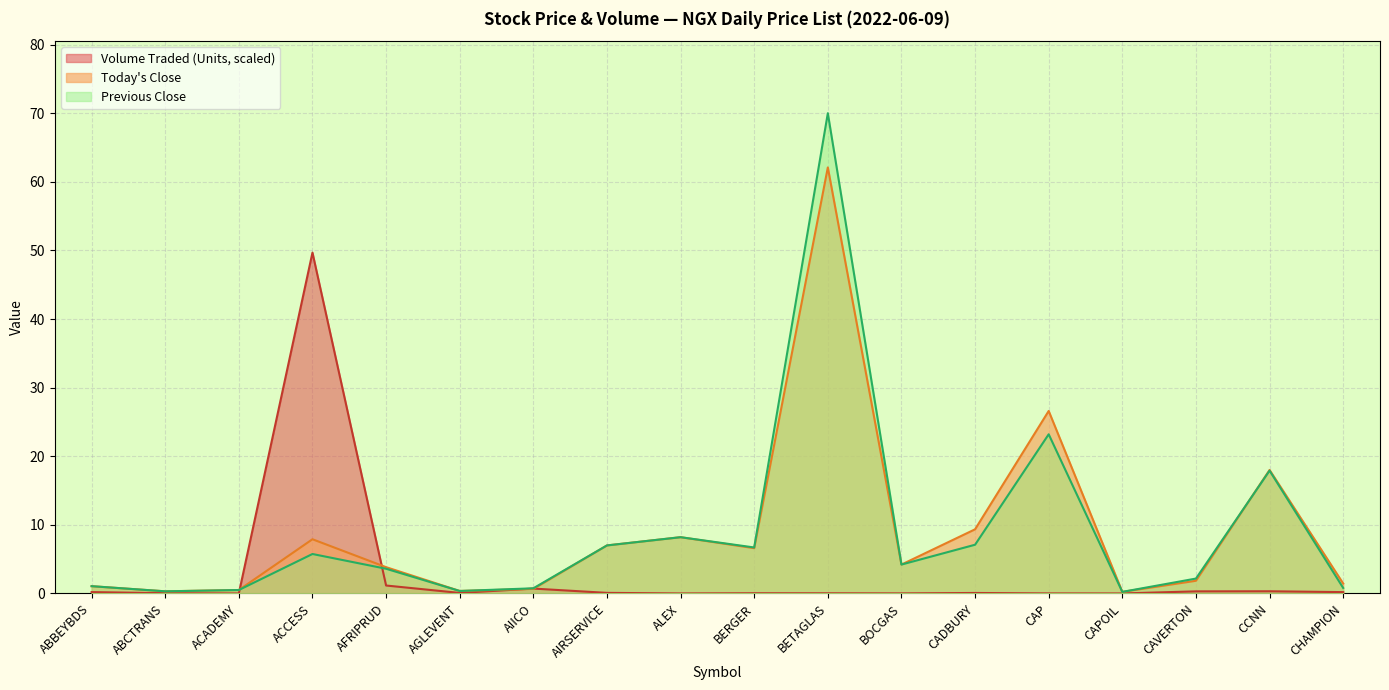

Which series ends up on top after the final intersection of Previous Close and Volume Traded (Units)?

Previous Close